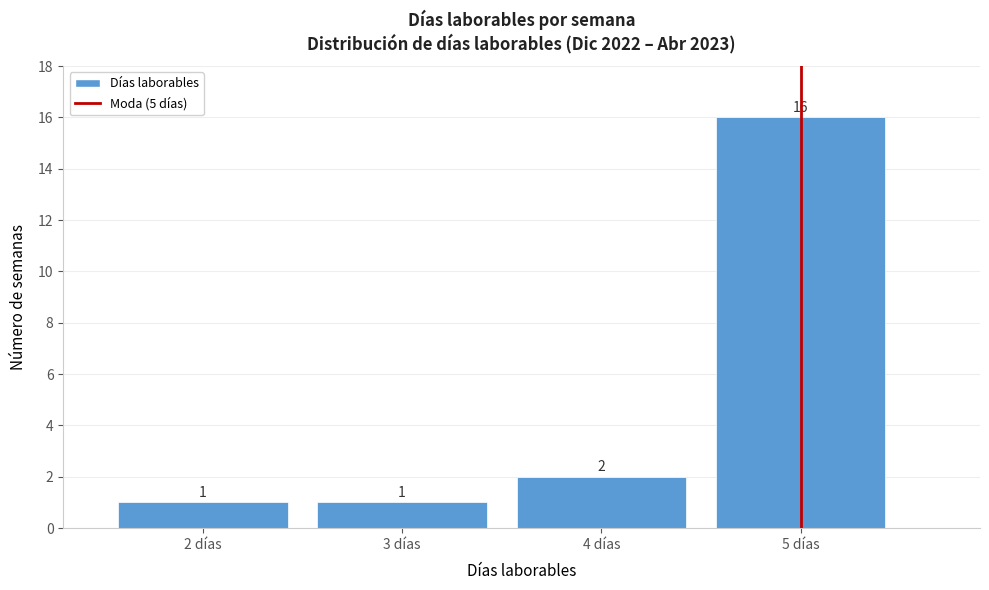

Reading left to right, list every bar in this chart as the range it spans on the x-axis followed by its height.

1.5 to 2.5: 1
2.5 to 3.5: 1
3.5 to 4.5: 2
4.5 to 5.5: 16